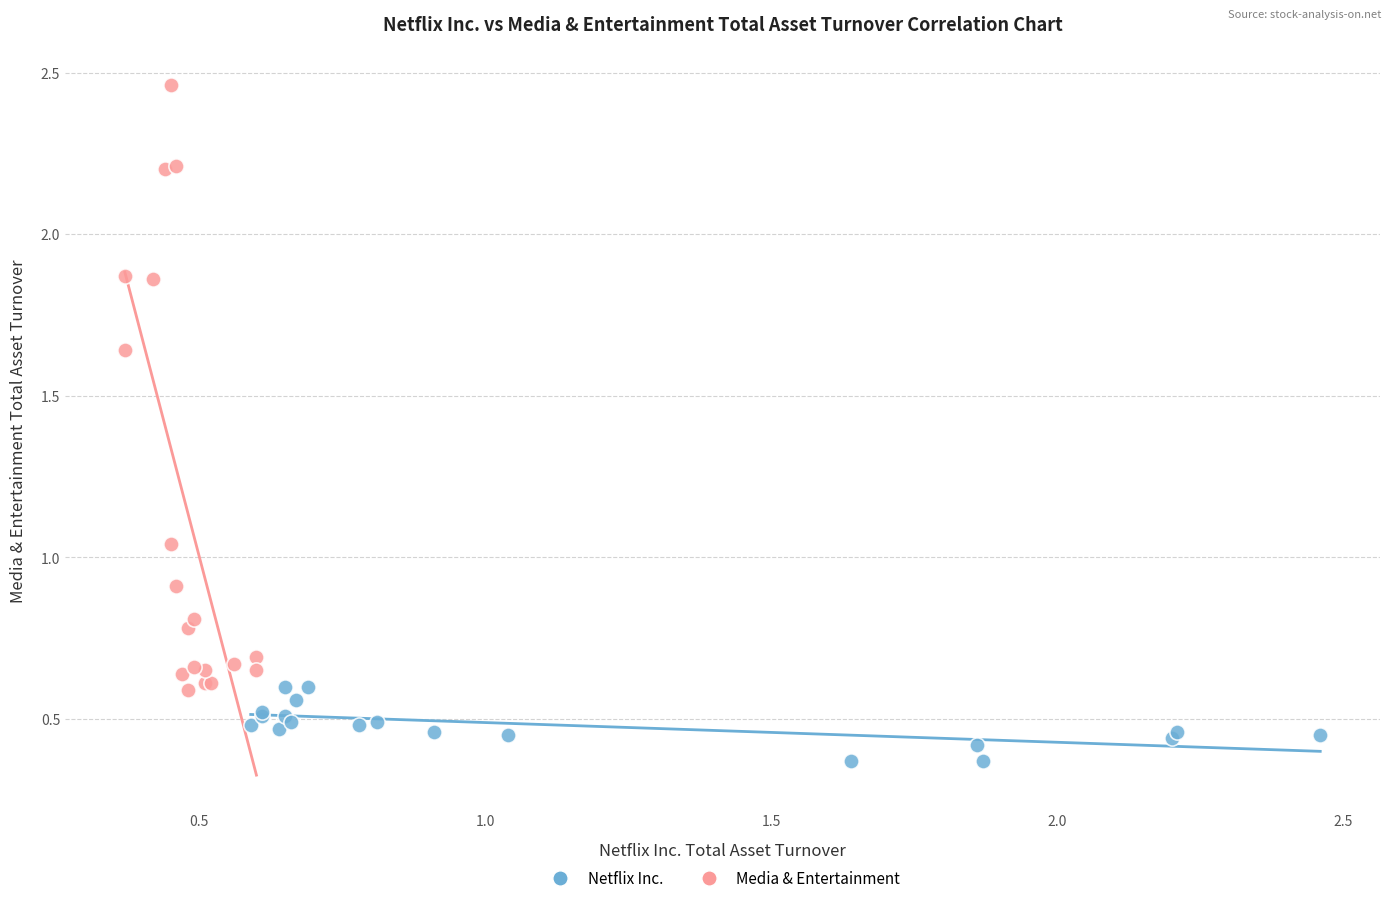

Which series has the largest Y range (max minus min)?

Media & Entertainment